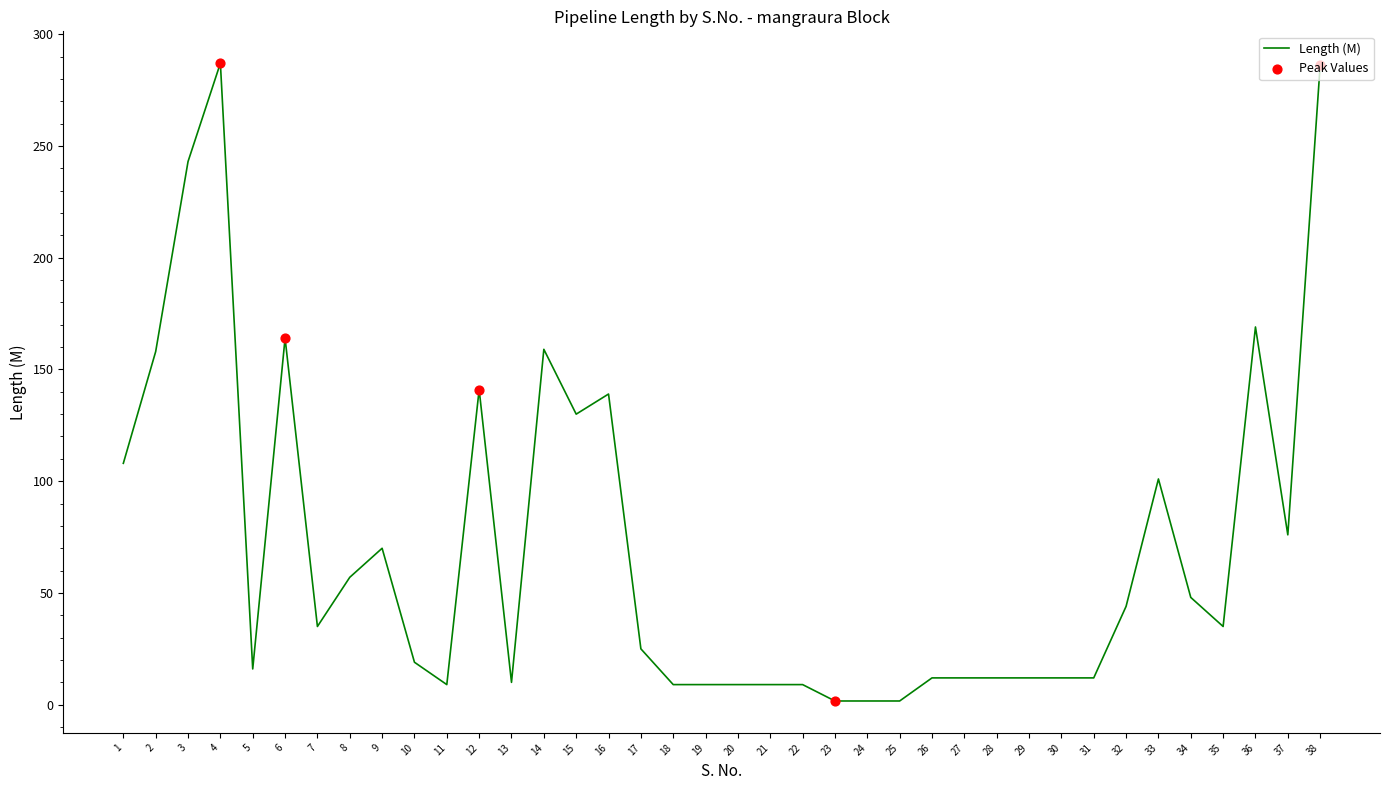

Between 32 and 24, which is larger?

32